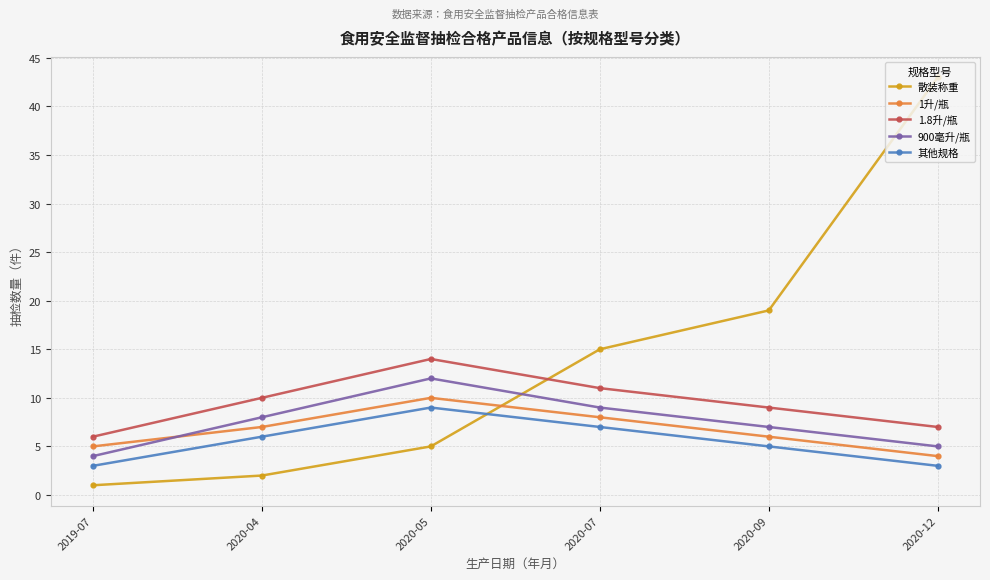

Which series has the largest total across all categories?

散装称重